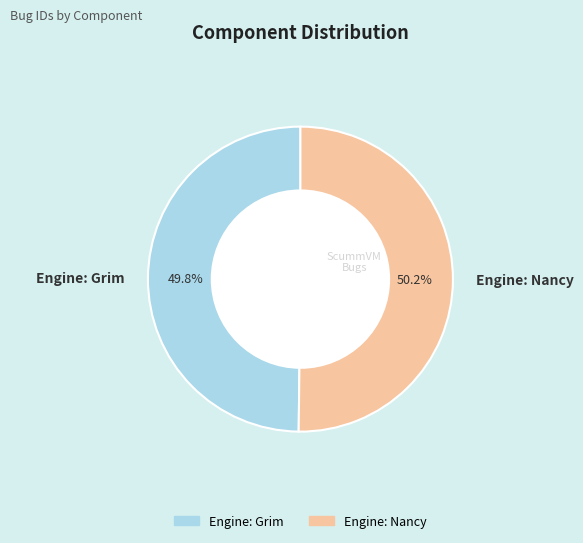

How many segments does this pie chart have?

2